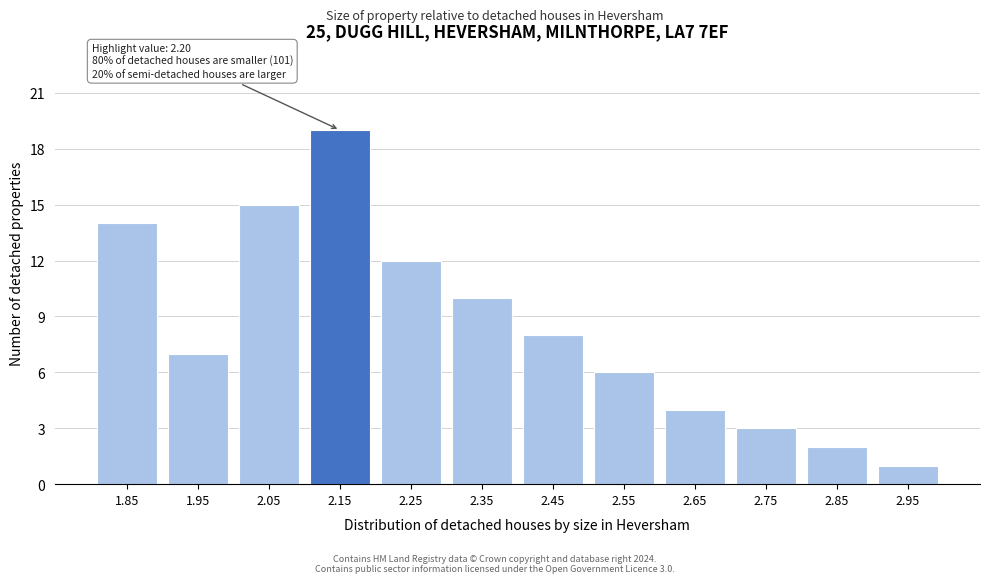

Reading right to left, extract all data points from this chart.

2.95=1	2.85=2	2.75=3	2.65=4	2.55=6	2.45=8	2.35=10	2.25=12	2.15=19	2.05=15	1.95=7	1.85=14